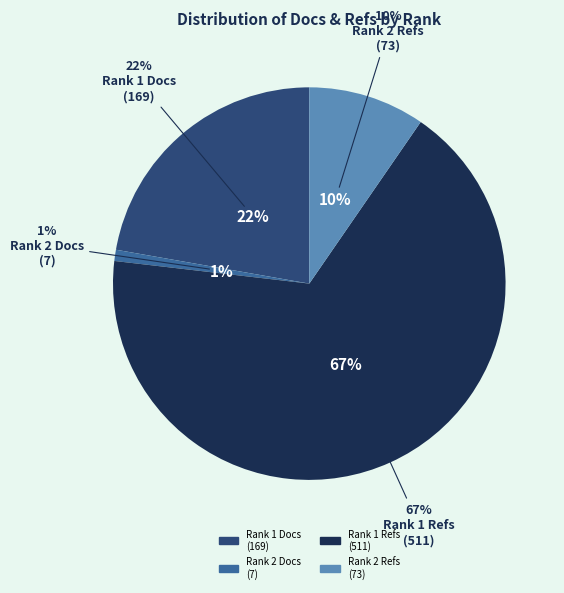

Which category has the biggest portion of the pie?

Total Refs. - Rank 1